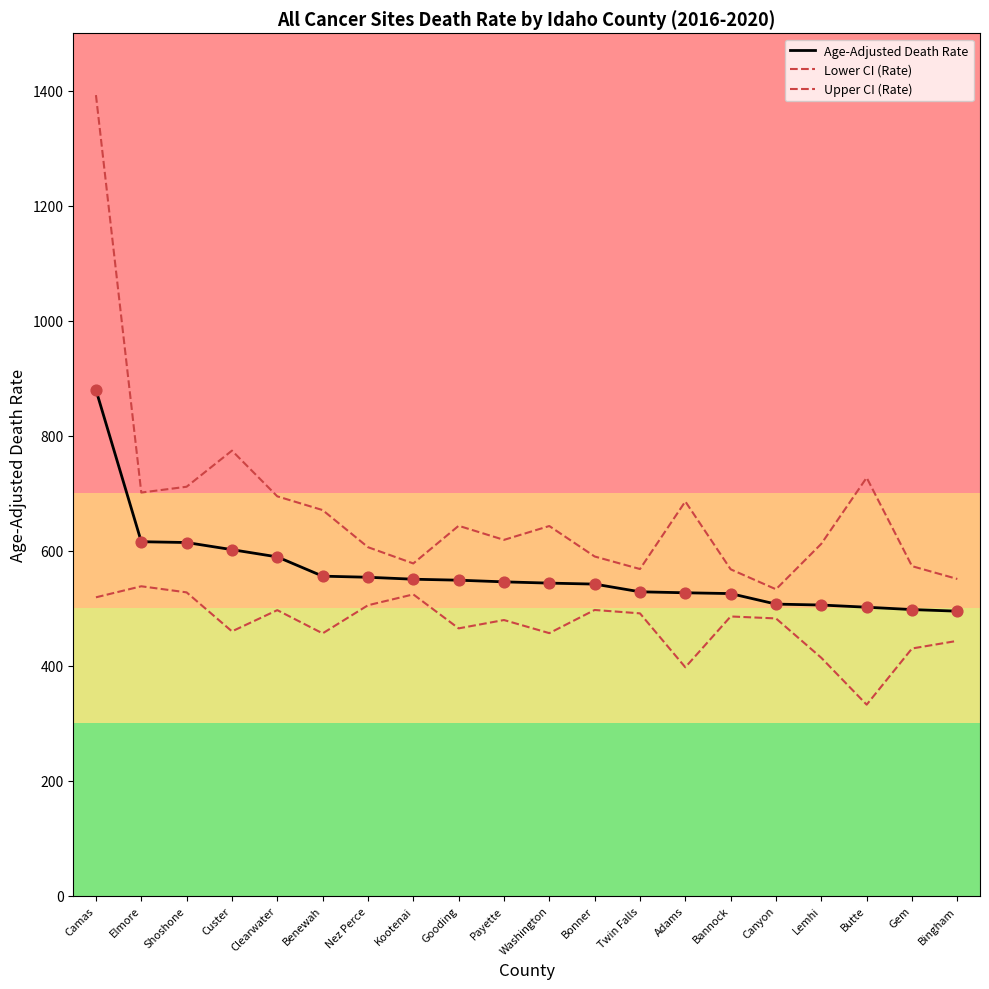

At which category is the sum across all series the highest?

Camas